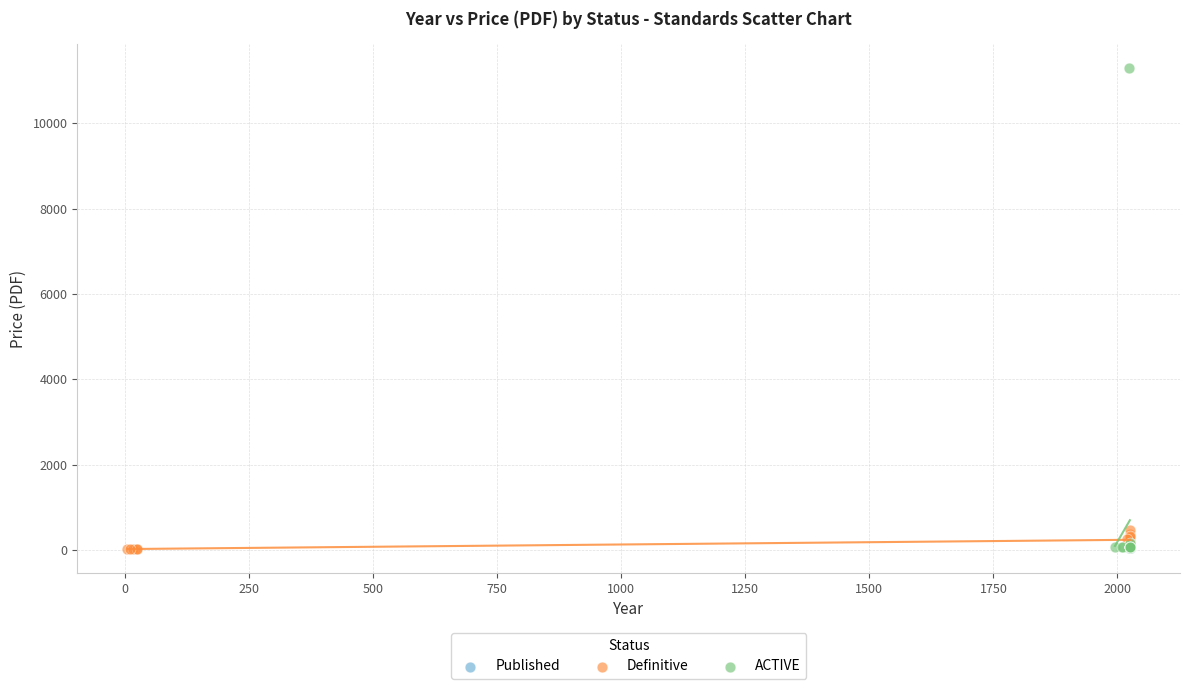

Which series reaches the maximum Y coordinate?

ACTIVE